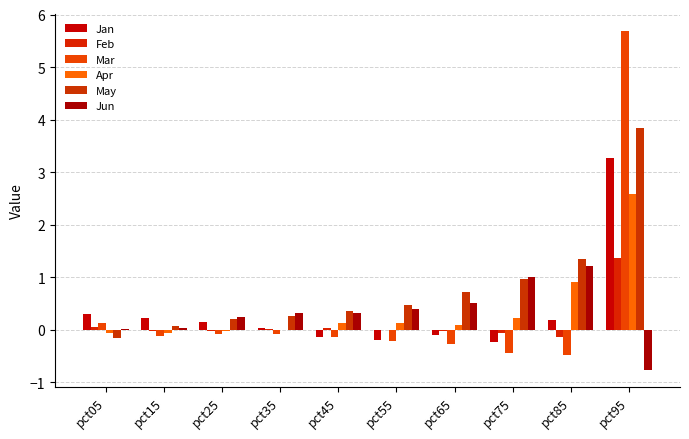

Count the number of categories in the chart.

10